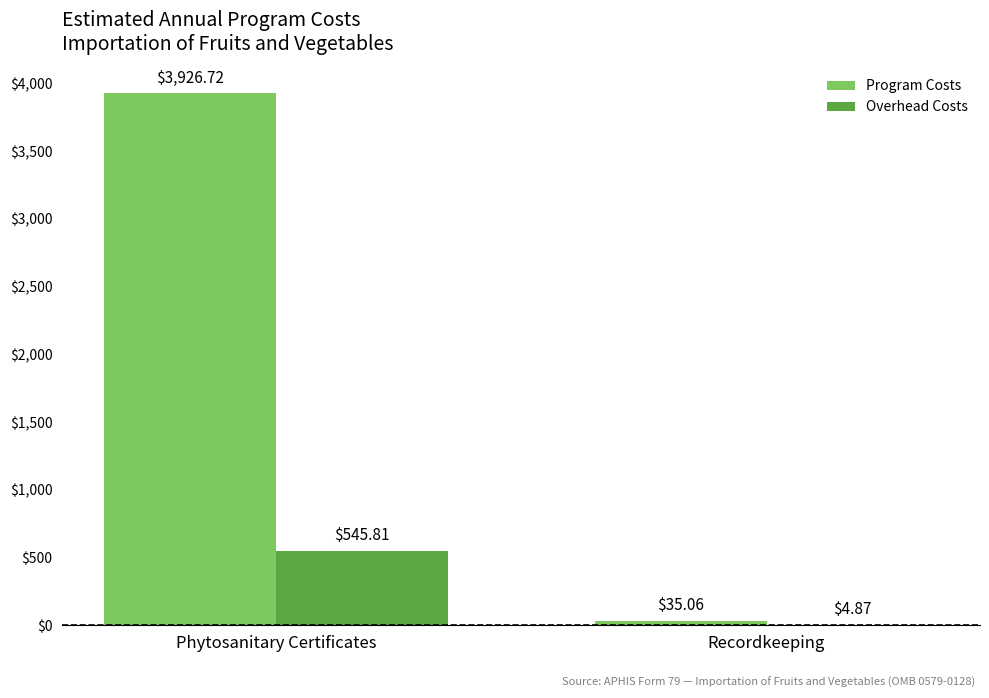

Is the value of Program Costs at Recordkeeping greater than the value of Overhead Costs at Recordkeeping?

Yes